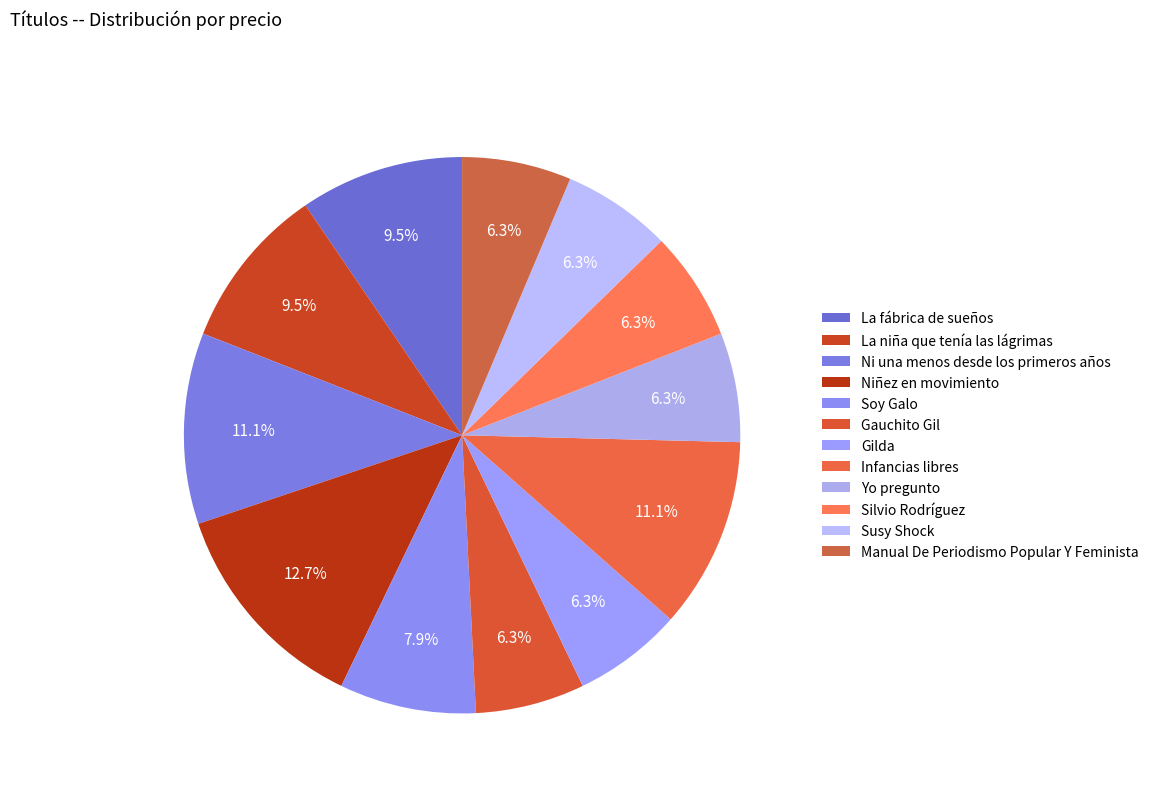

Which has a higher value, Infancias libres or Gauchito Gil?

Infancias libres